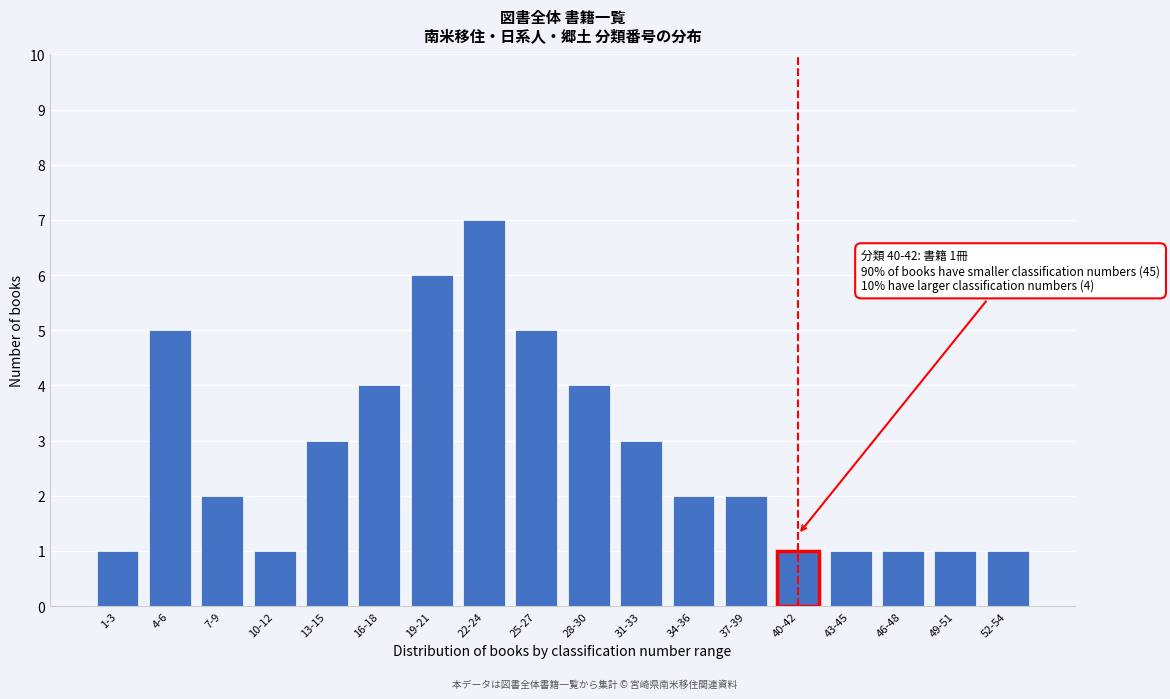

Reading left to right, list all the values displayed in this chart.

1-3=1	4-6=5	7-9=2	10-12=1	13-15=3	16-18=4	19-21=6	22-24=7	25-27=5	28-30=4	31-33=3	34-36=2	37-39=2	40-42=1	43-45=1	46-48=1	49-51=1	52-54=1